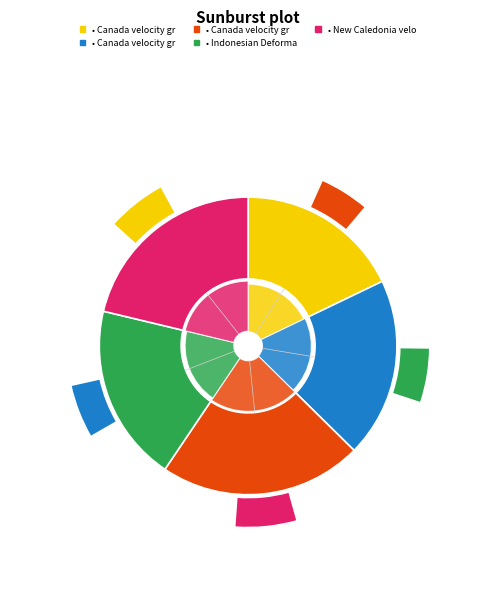

Do Indonesian Deformation Model 2020 and Canada velocity grid v6 together represent more than half of the pie?

No